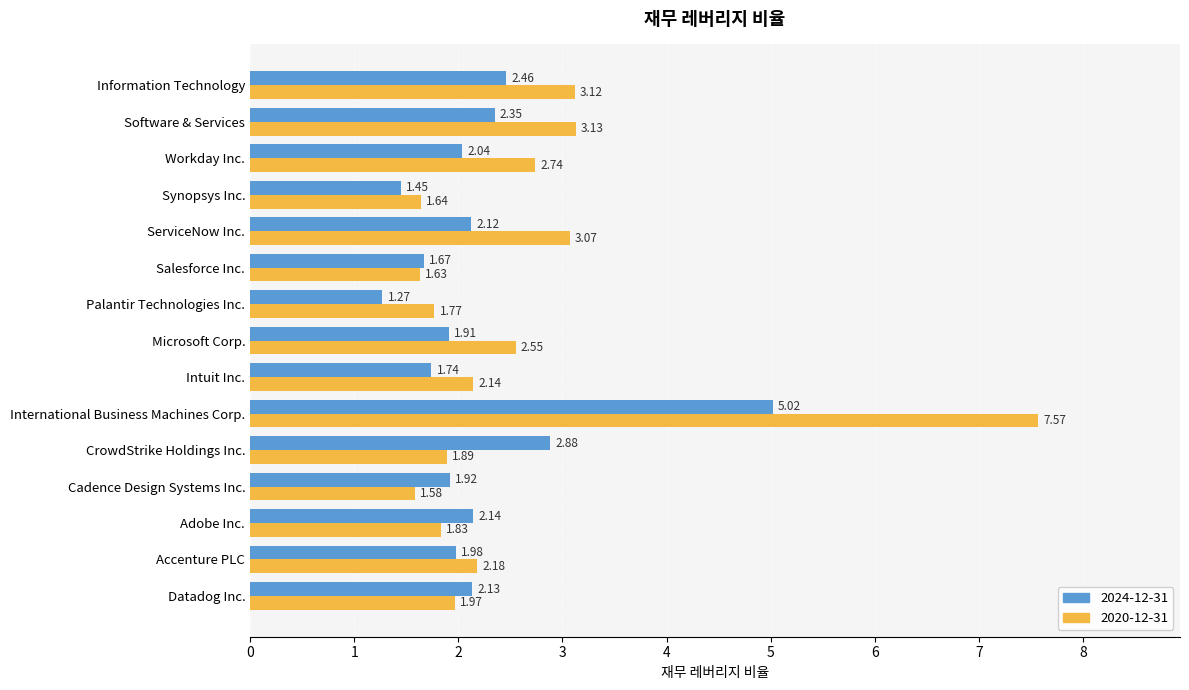

Rank the categories by 2024-12-31 value from highest to lowest.

International Business Machines Corp., CrowdStrike Holdings Inc., Information Technology, Software & Services, Adobe Inc., Datadog Inc., ServiceNow Inc., Workday Inc., Accenture PLC, Cadence Design Systems Inc., Microsoft Corp., Intuit Inc., Salesforce Inc., Synopsys Inc., Palantir Technologies Inc.